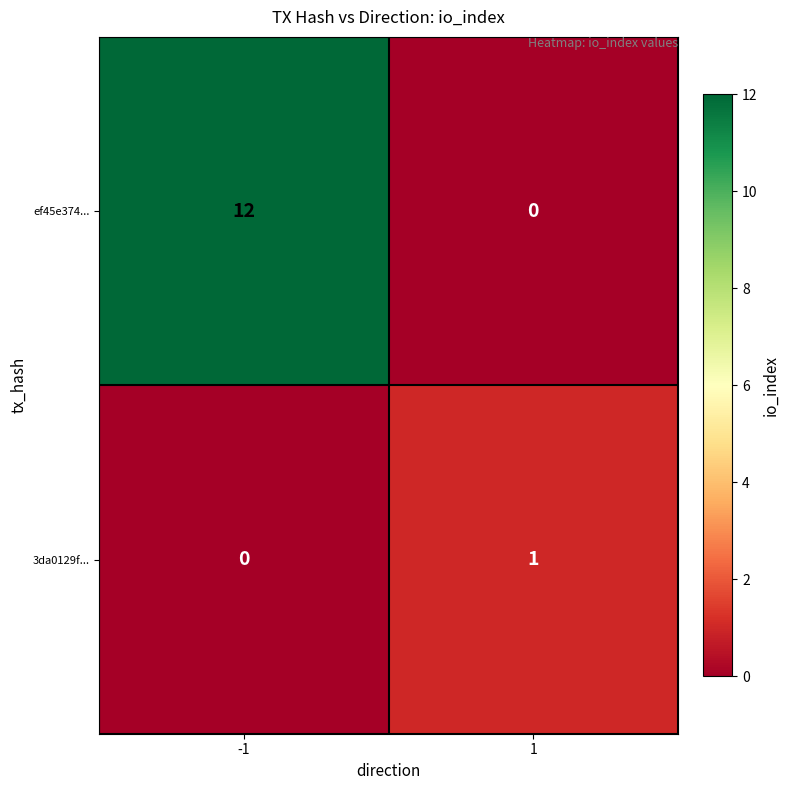

What is the difference between the maximum and minimum values in the ef45e374... series?

12